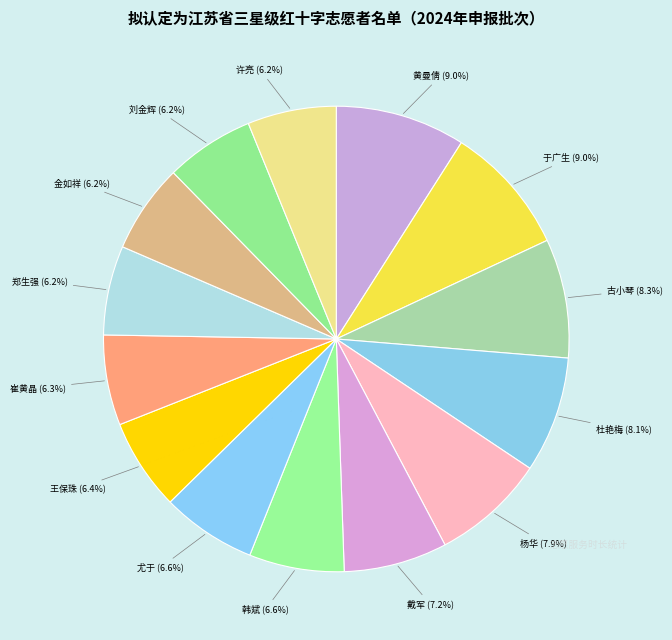

What percentage is the 杜艳梅 slice, to the nearest percent?

8%